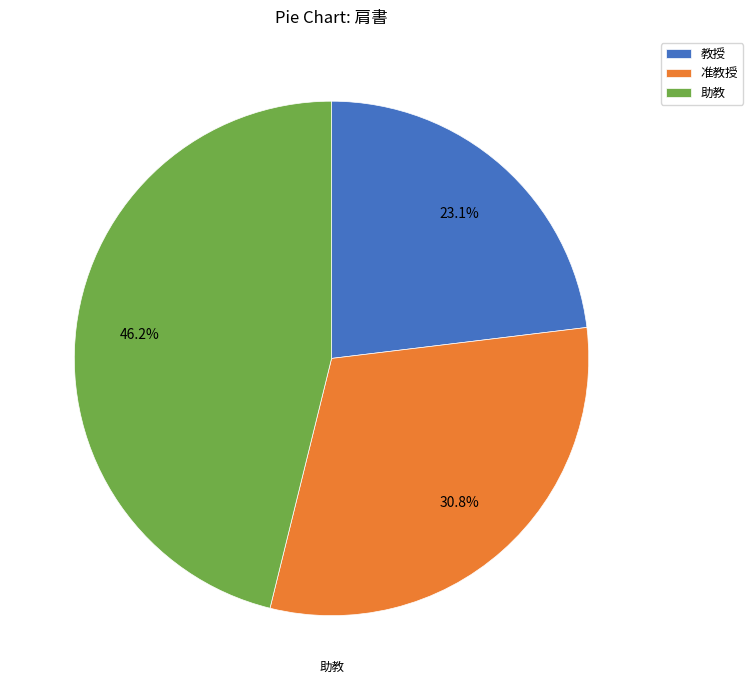

Which has a higher value, 准教授 or 教授?

准教授